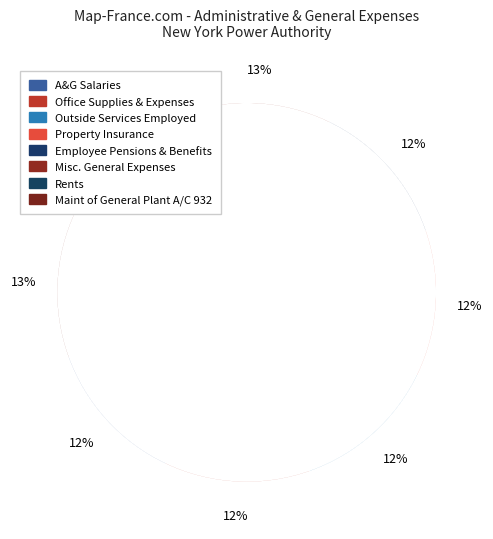

Is the sum of Property Insurance and Rents greater than half?

No